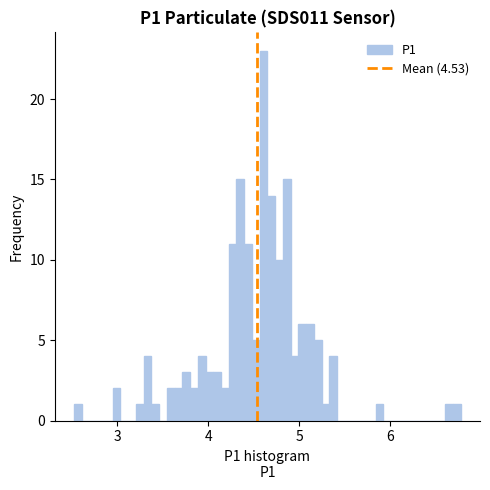

Around what value on the x-axis is the tallest bar? Give the approximate position of its centre, as read against the axis.

4.6